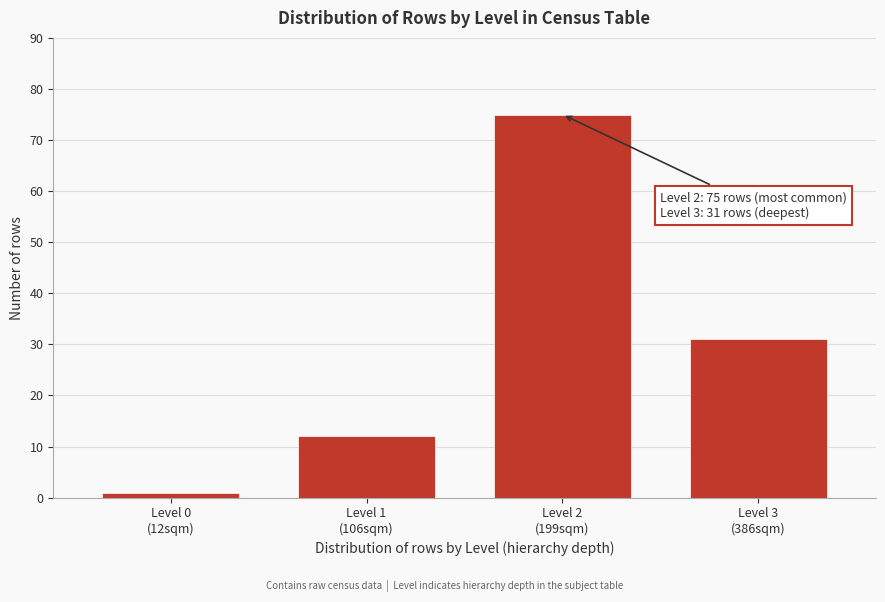

Reading right to left, transcribe all the data shown in this chart.

31	75	12	1